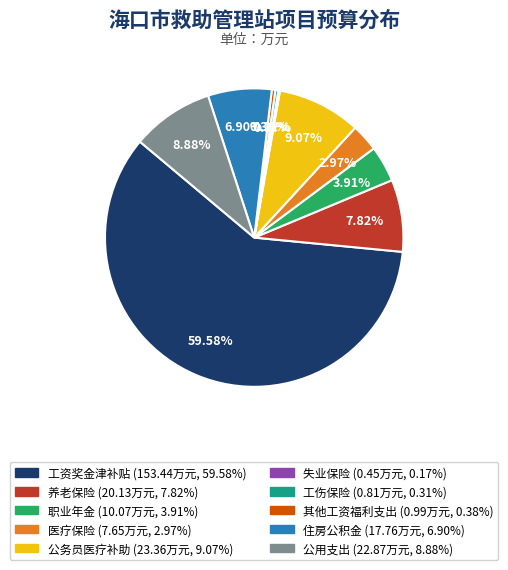

What is the largest slice in the pie chart?

工资奖金津补贴